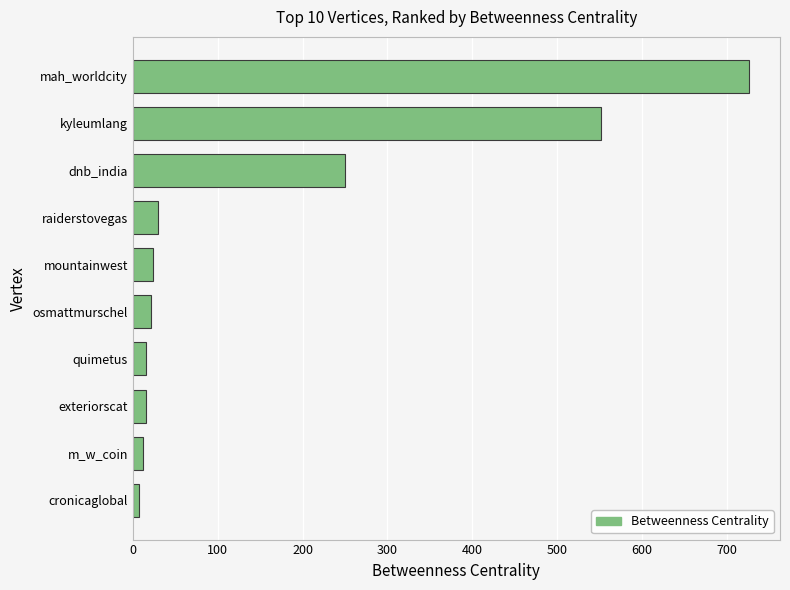

What is the label of the 7th bar from the top?

quimetus